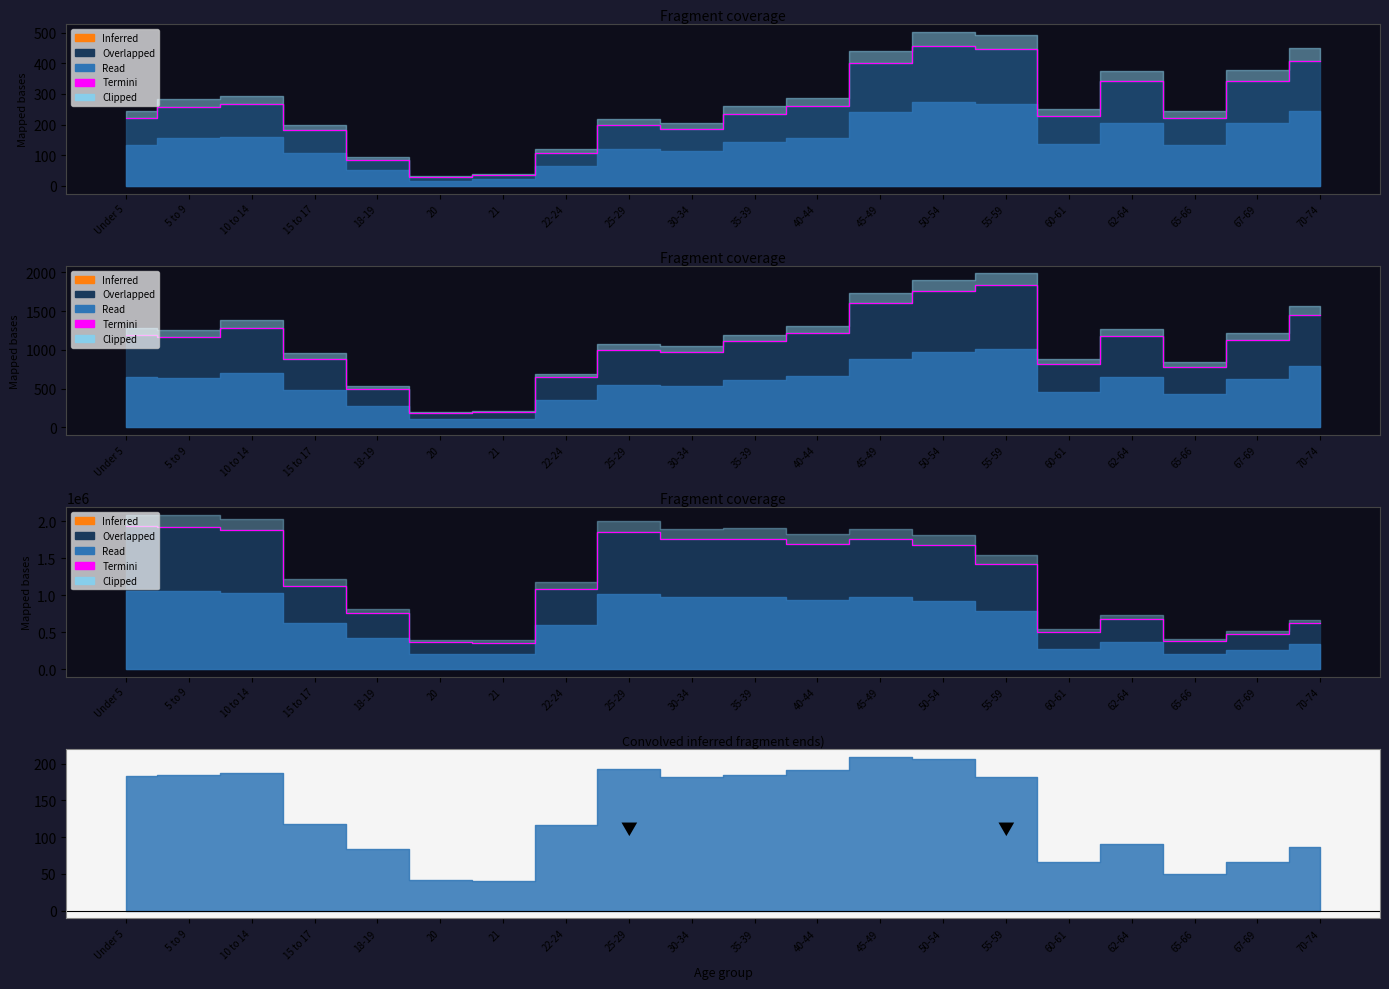

List the labels in order of value, largest first.

Under 5, 5 to 9, 10 to 14, 25-29, 35-39, 45-49, 30-34, 40-44, 50-54, 55-59, 15 to 17, 22-24, 18-19, 62-64, 70-74, 60-61, 67-69, 65-66, 20, 21